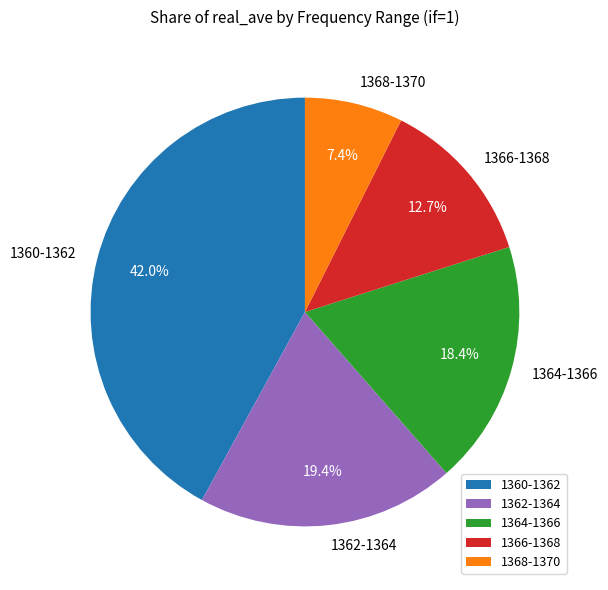

Which has a higher value, 1364-1366 or 1366-1368?

1364-1366